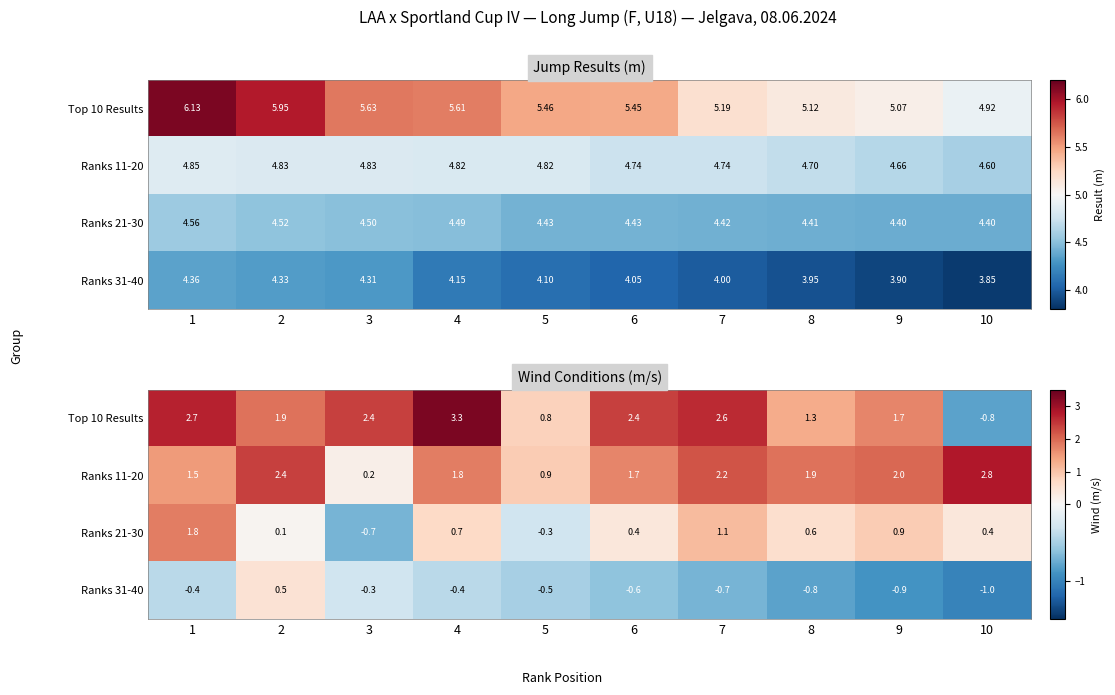

Between 2 and 5, which is larger?

2